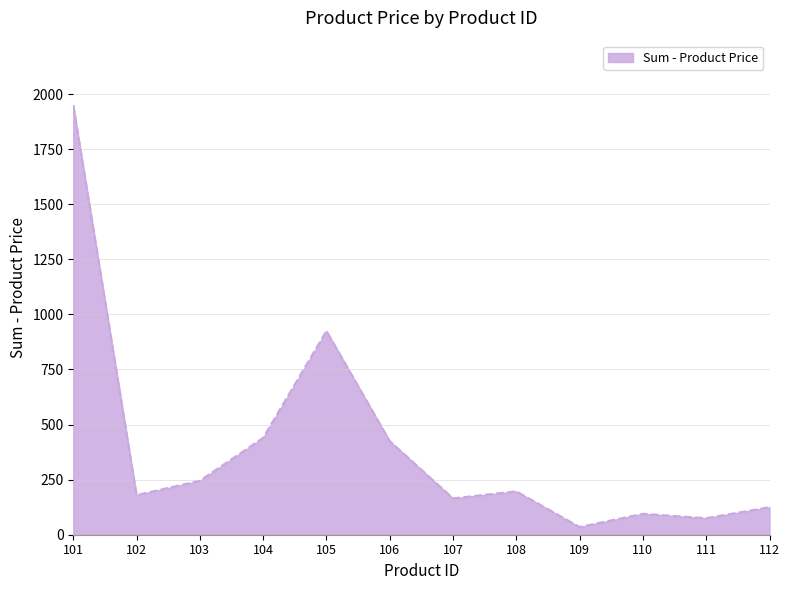

How many interior local valleys (lower than both neighbors) does the data have?

4